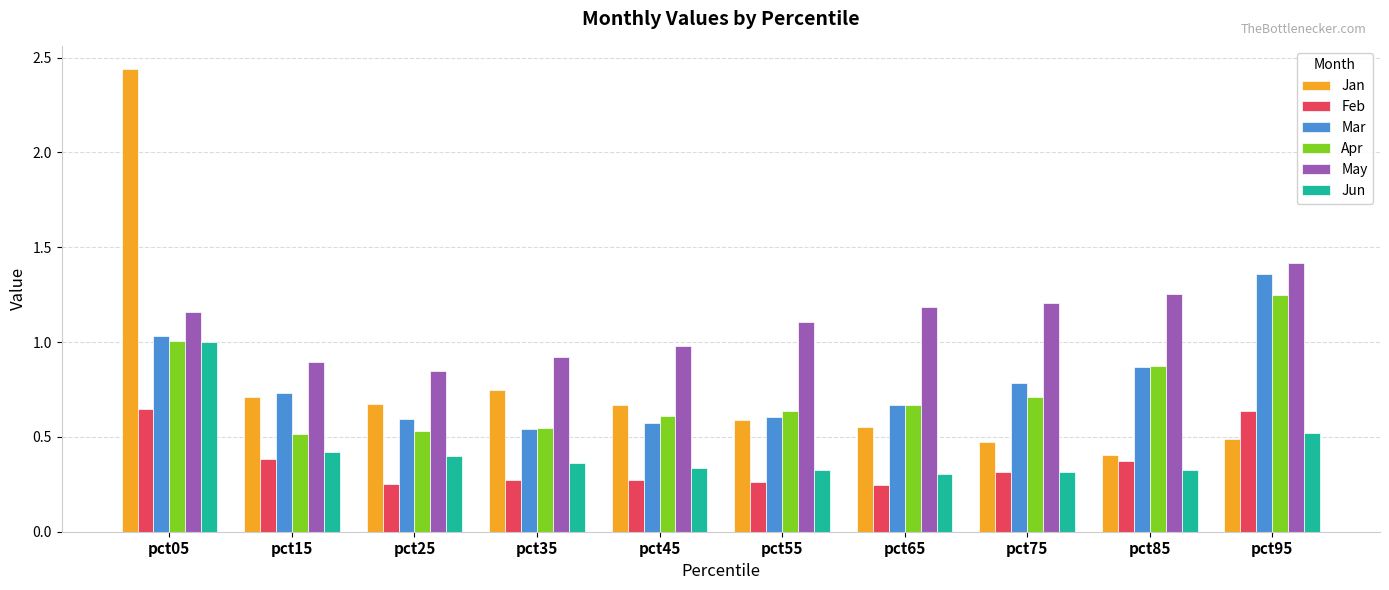

At which category is the sum across all series the highest?

pct05